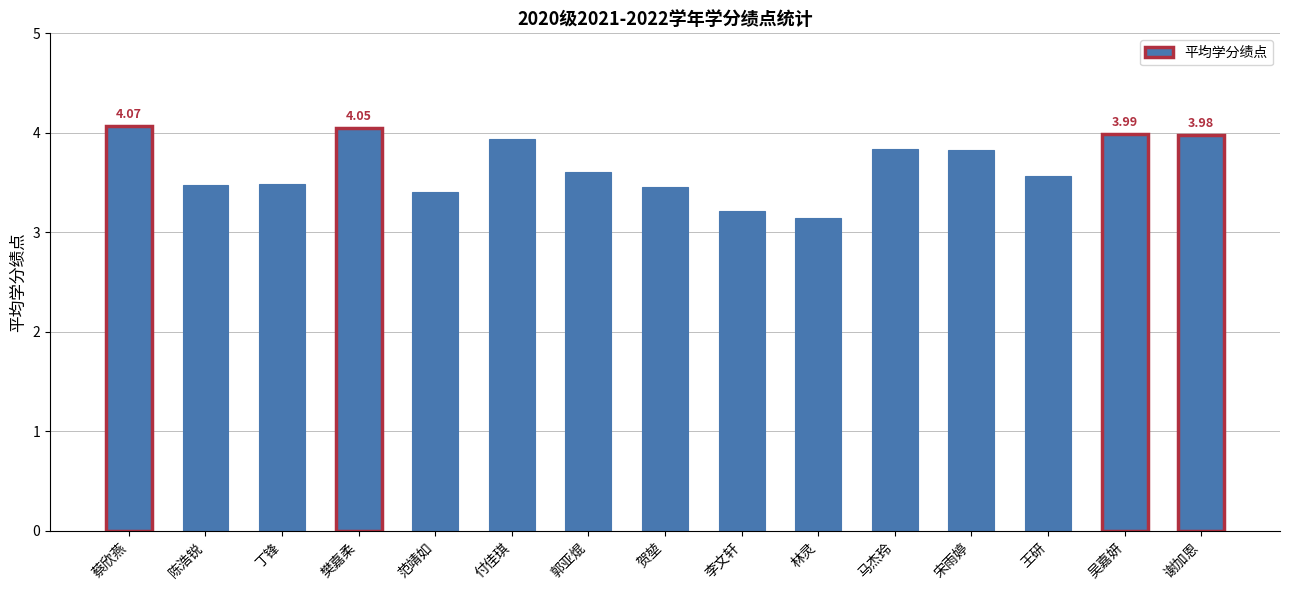

The chart shows a value of 4.1 at 蔡欣燕. True or false?

True